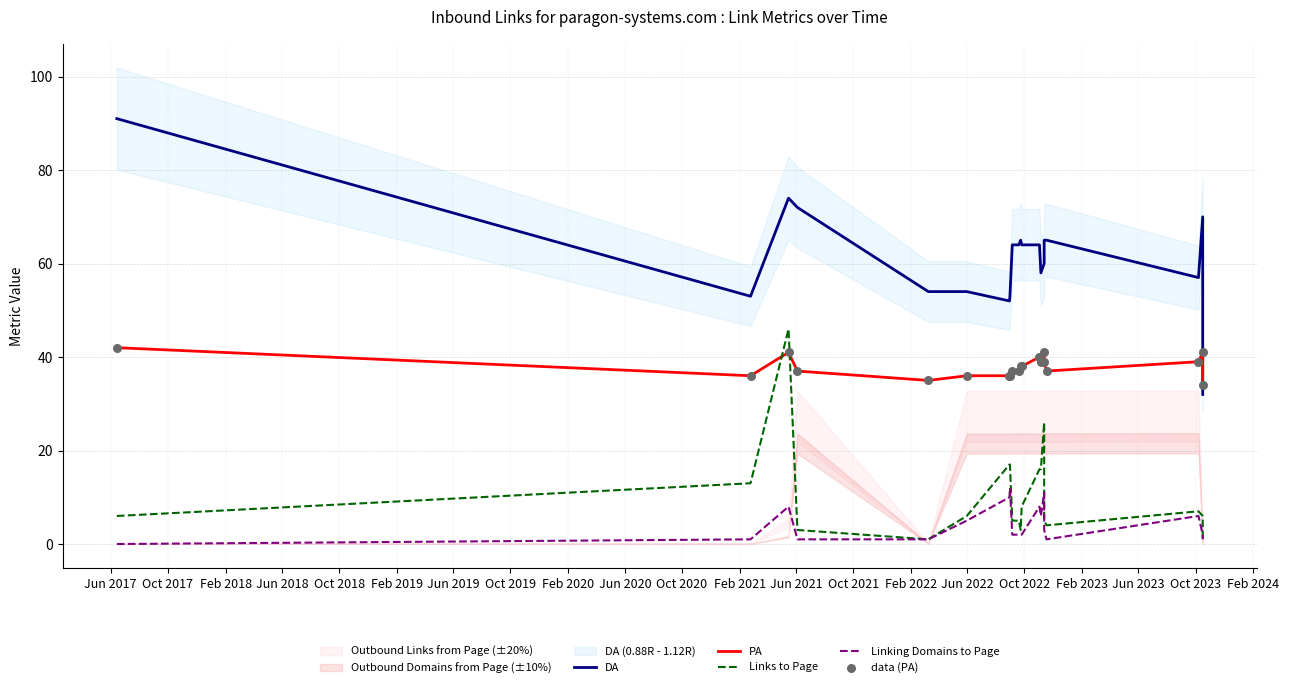

Which series has the largest total across all categories?

DA